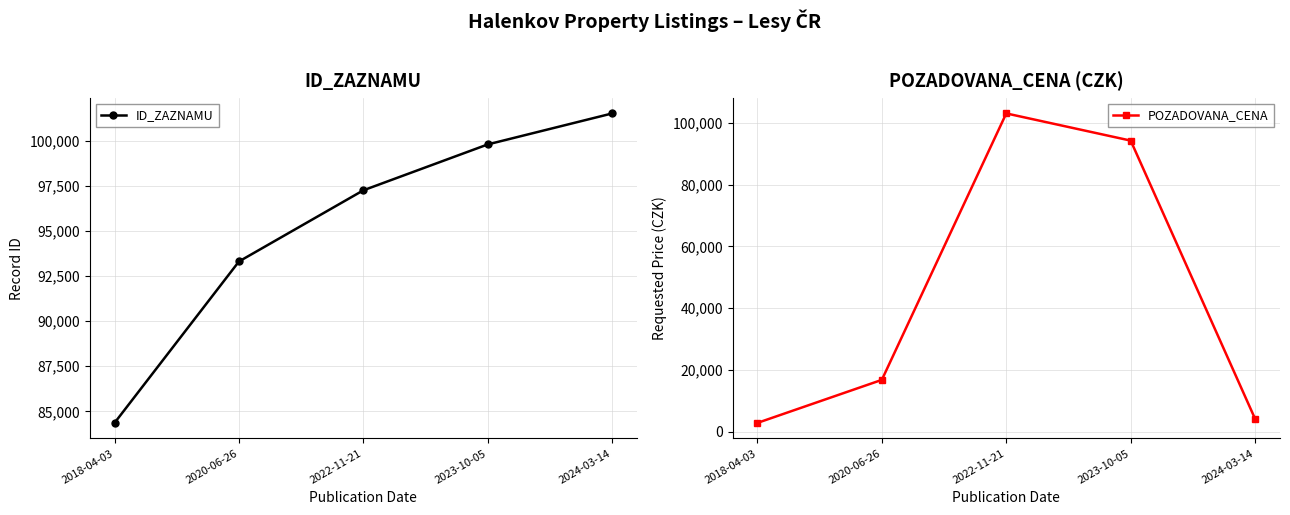

At how many categories does at least one series exceed 22650?

5